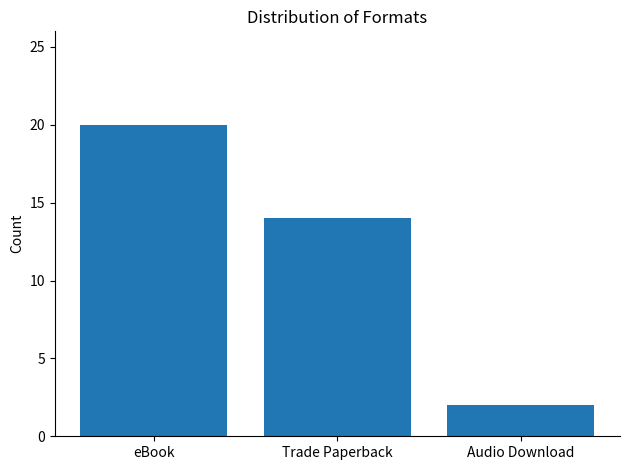

At which label is the value closest to 11?

Trade Paperback